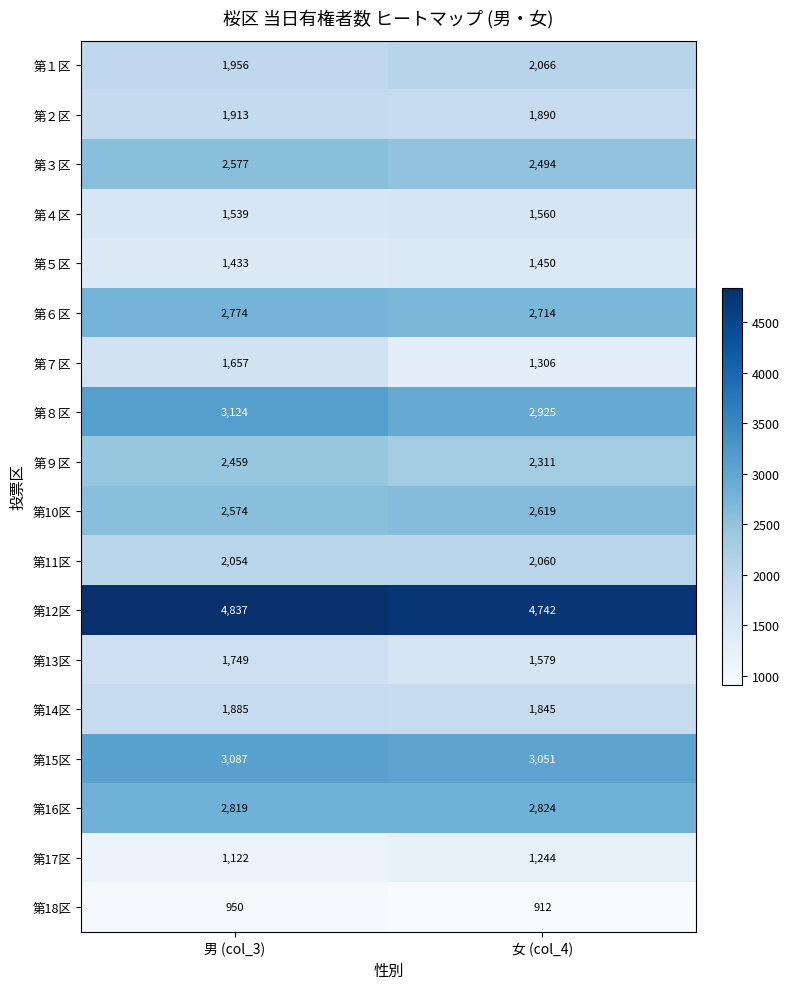

At which category is the sum across all series the highest?

男 (col_3)